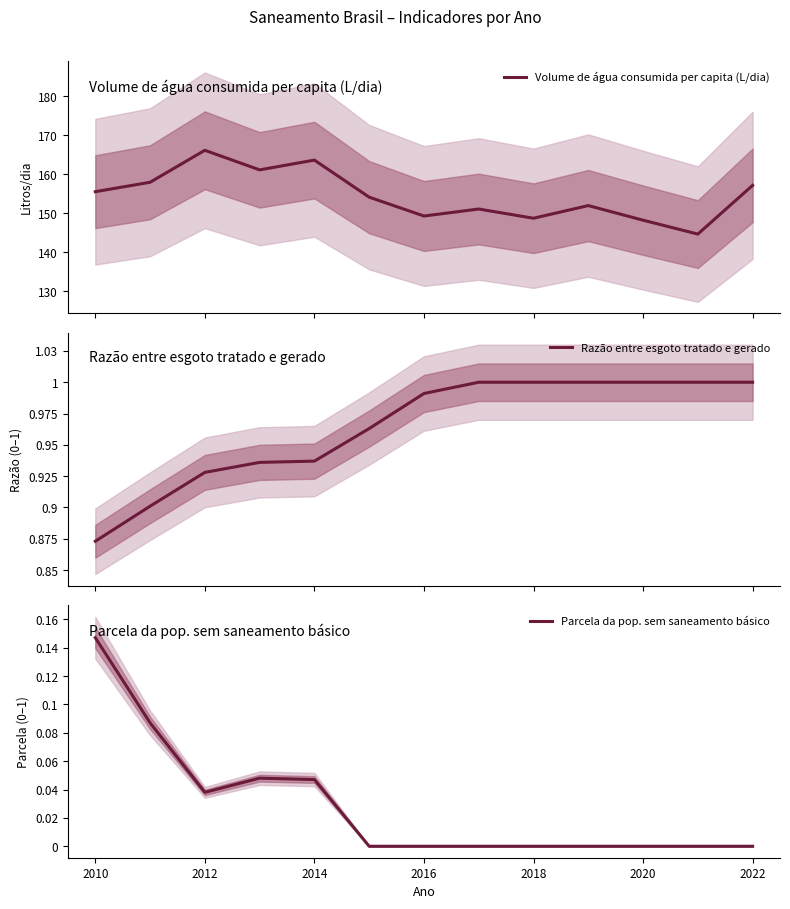

Which series has the largest range (max minus min)?

Volume de água consumida per capita (L/dia)